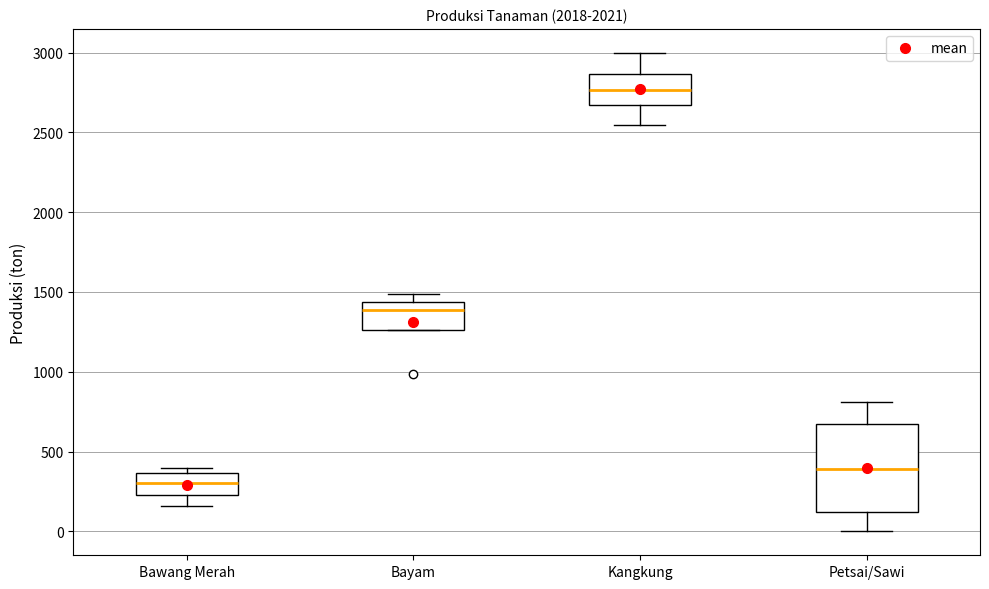

Comparing the boxes themselves (not the whiskers), which one is the tallest?

Petsai/Sawi